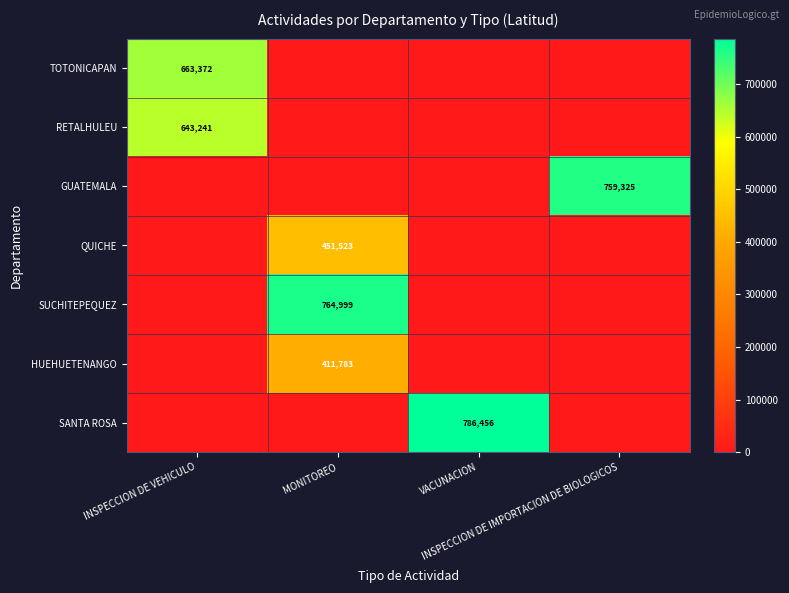

Which series has the largest total across all categories?

SANTA ROSA